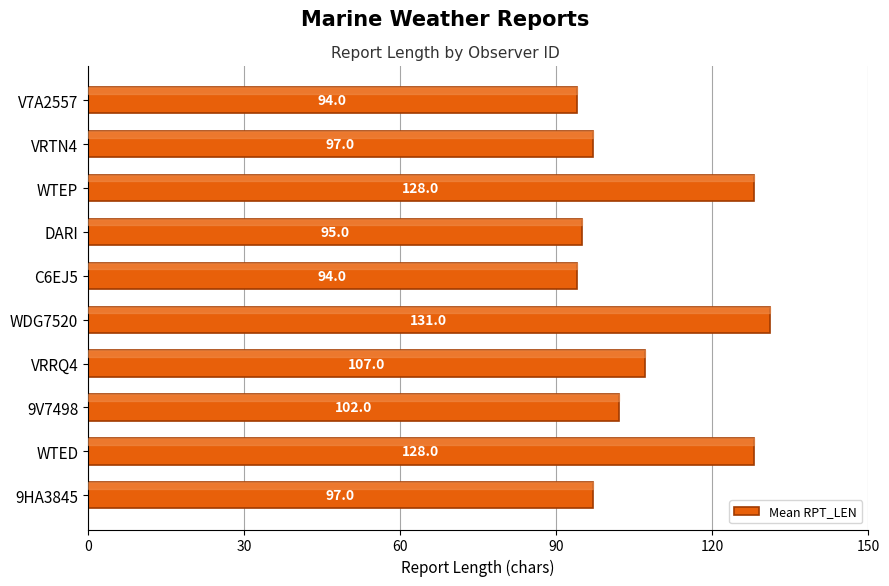

At which label is the value closest to 112?

VRRQ4